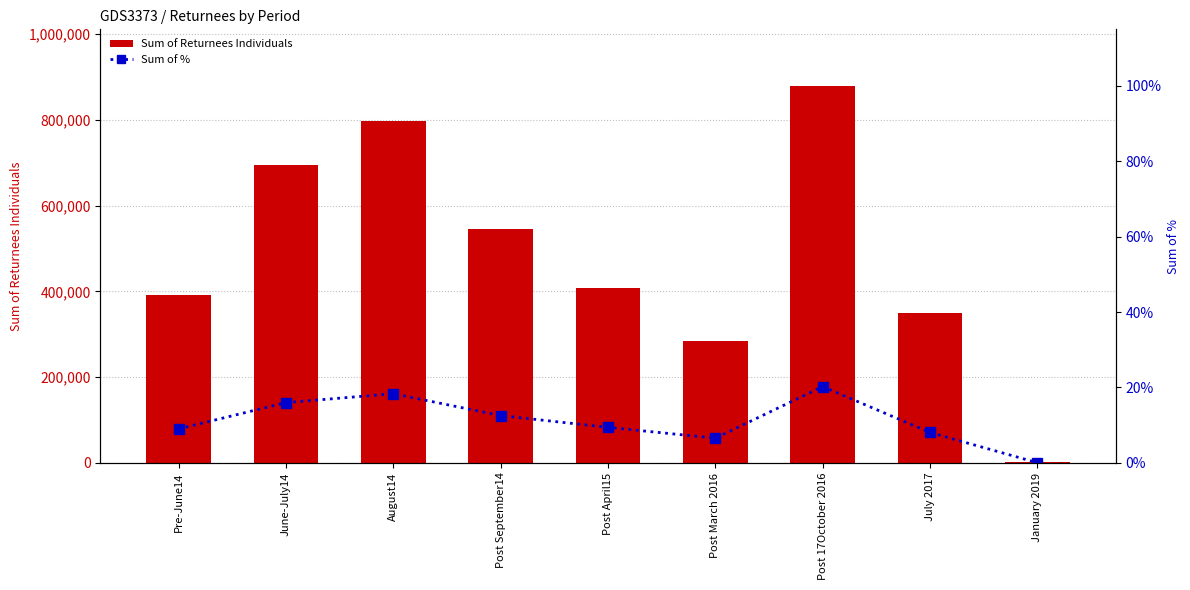

At how many categories does at least one series exceed 102875?

8